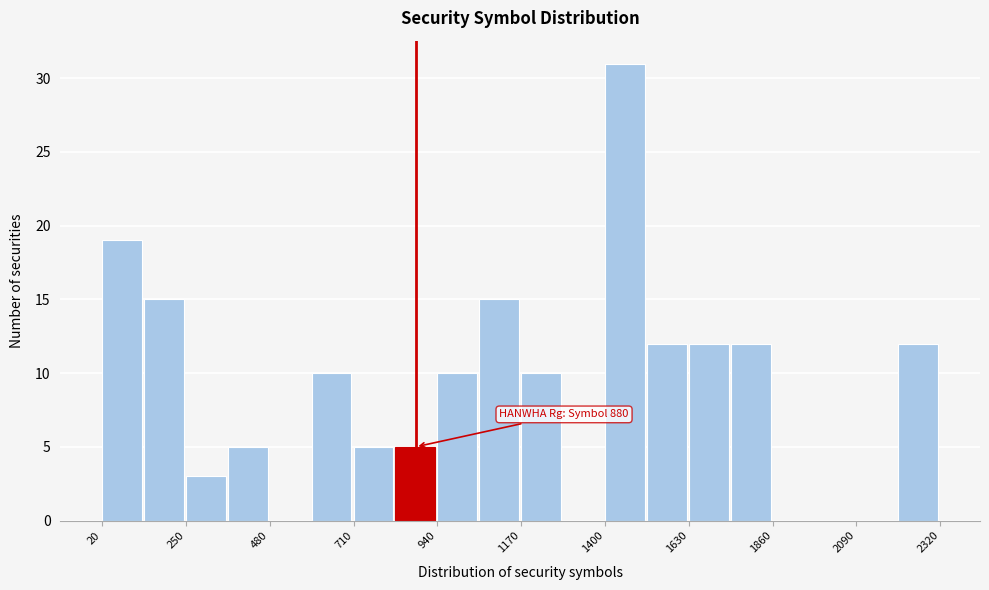

Read against the x-axis, roughly where is the centre of the tallest bar?

1450